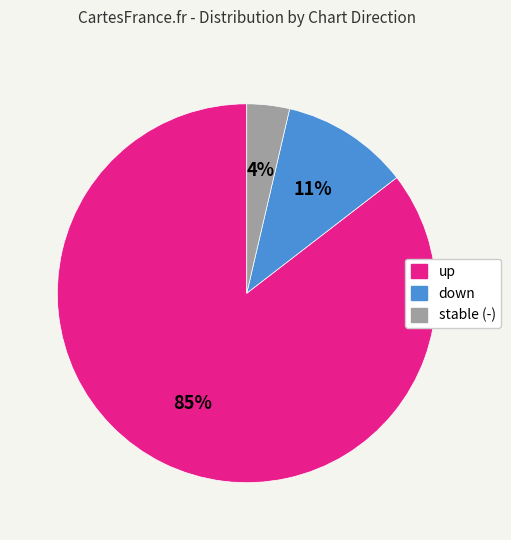

How many segments does this pie chart have?

3